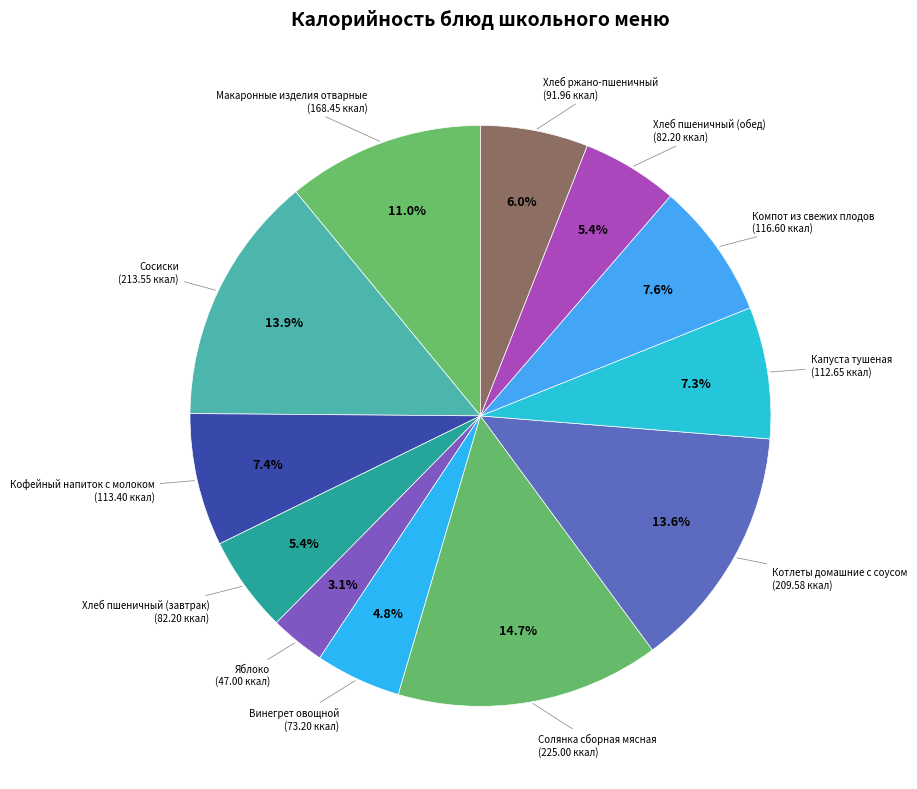

What portion of the pie excludes Компот из свежих плодов?

92.4%